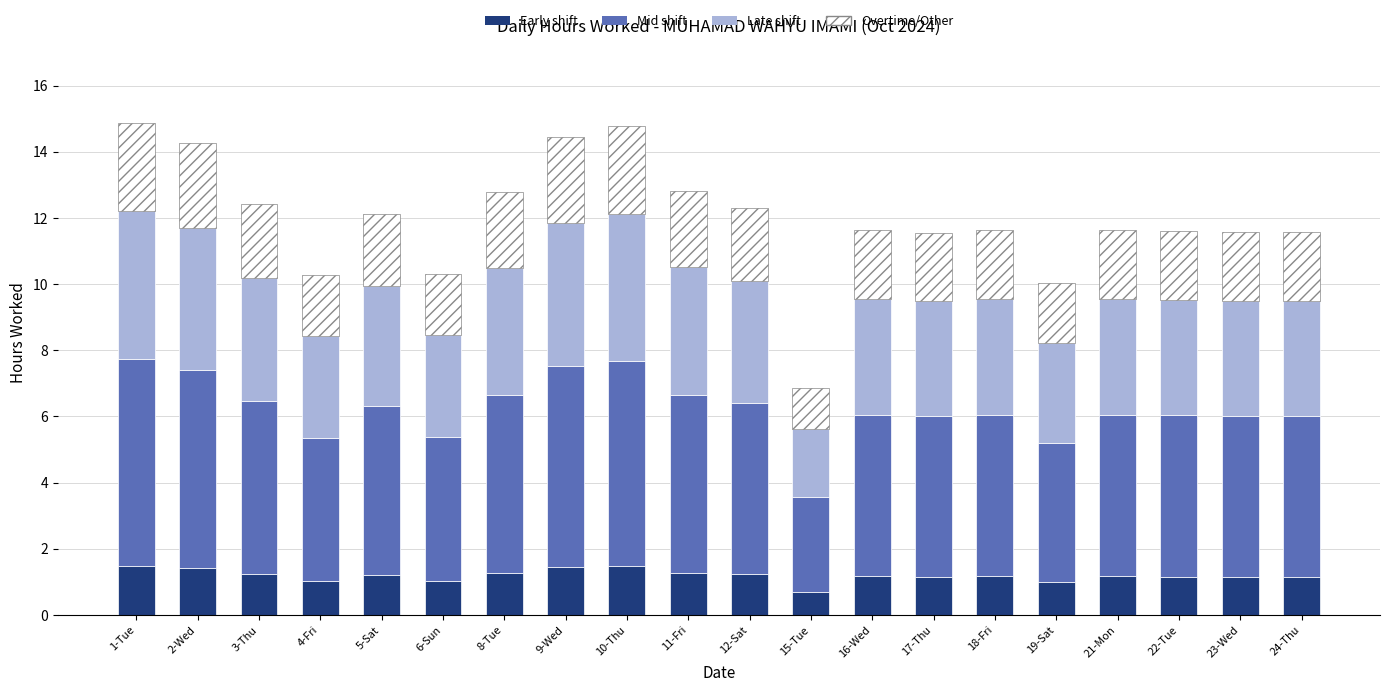

What is the total value across all series at 8-Tue?

12.8